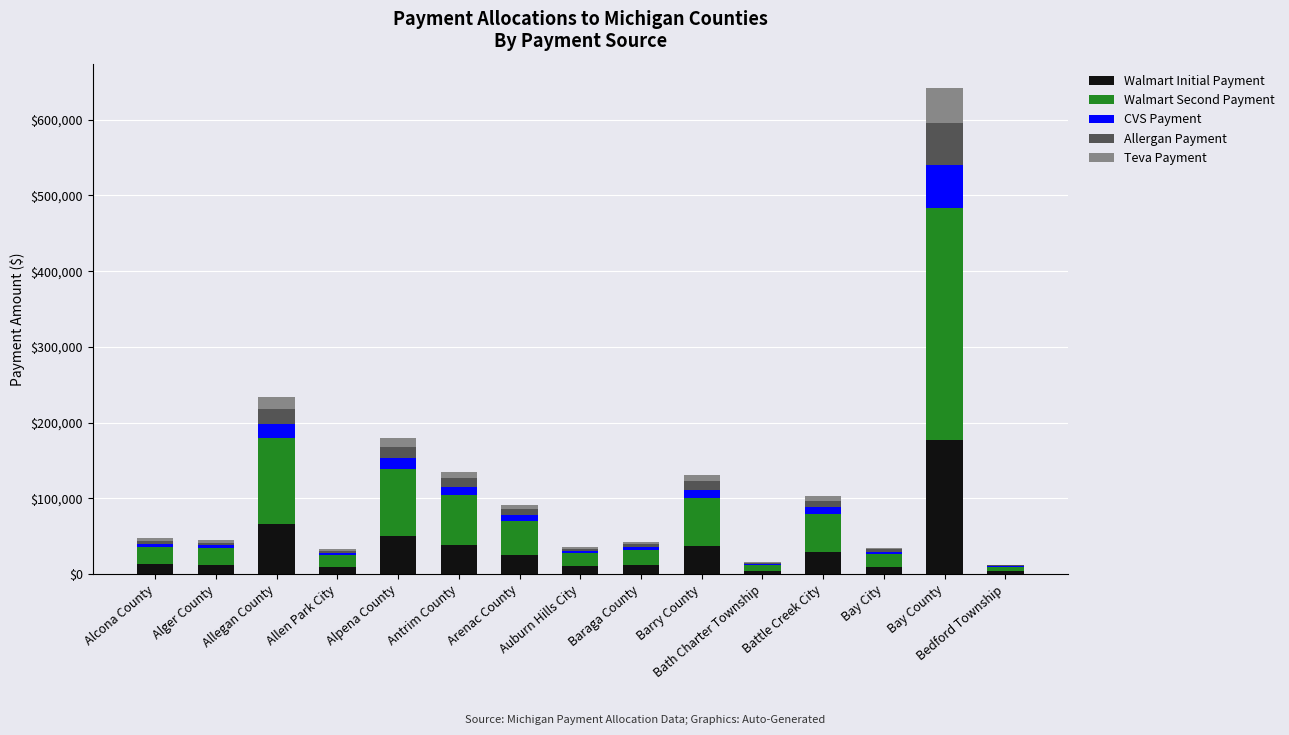

At which label does Walmart Initial Payment reach its peak?

Bay County